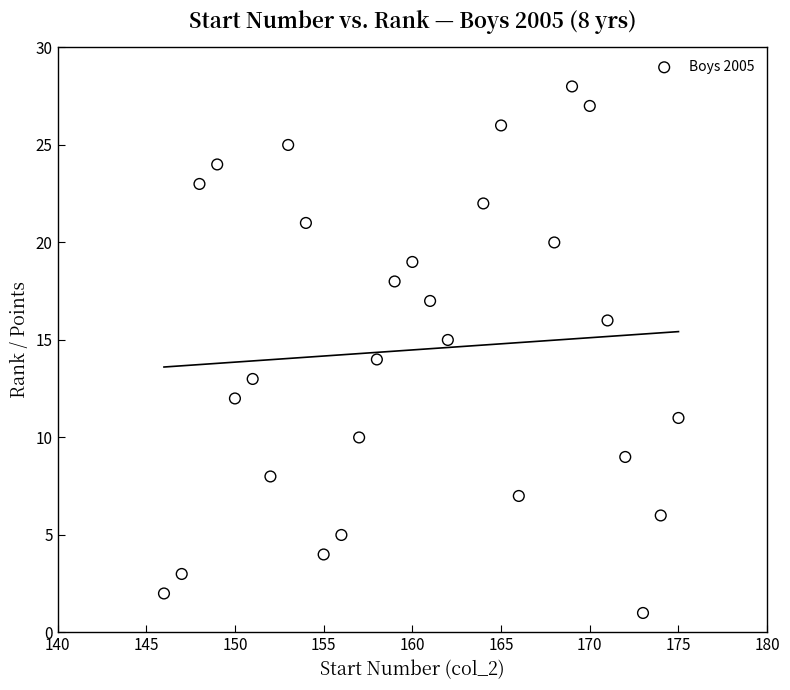

What is the range of Y values (max minus min)?

27